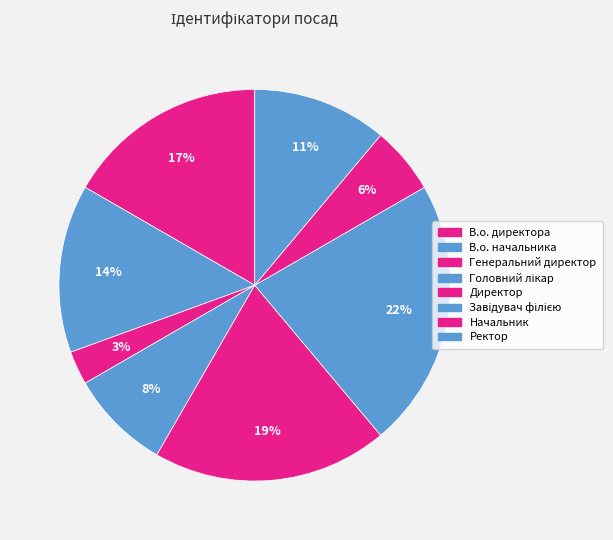

To the nearest percent, what portion does В.о. директора represent?

17%